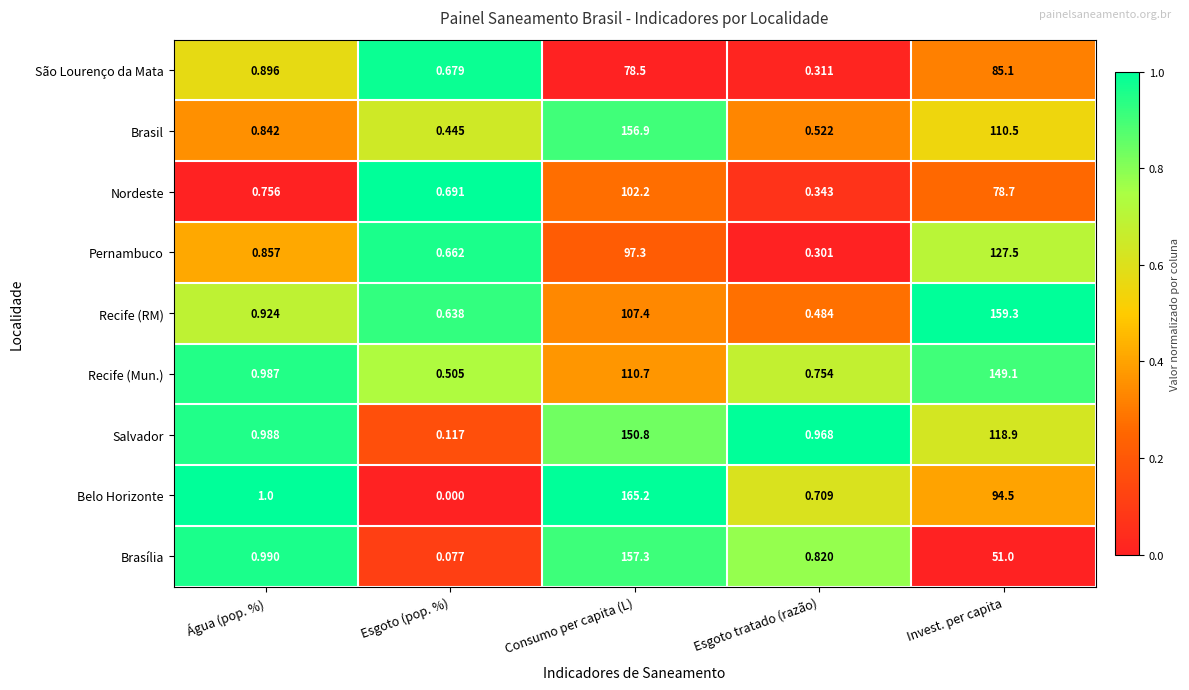

Which series has the largest total across all categories?

Salvador